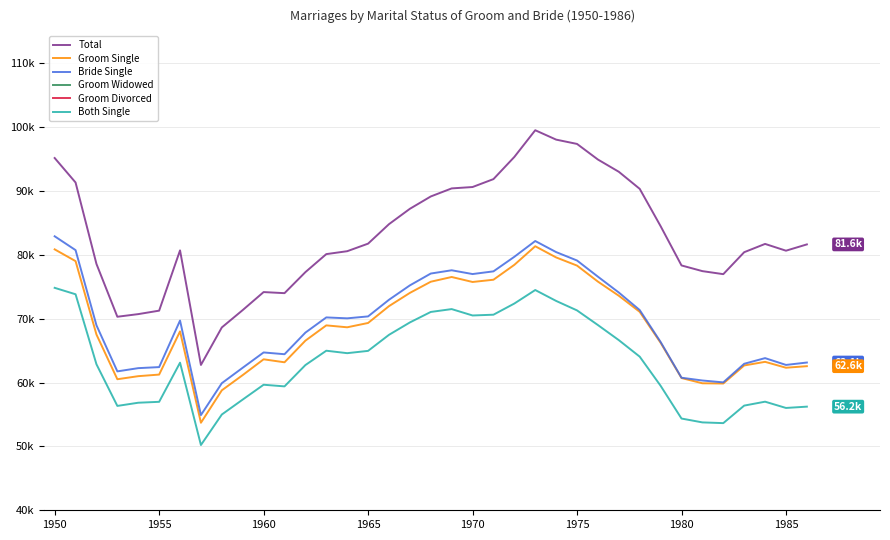

What is the difference between the Groom Single values at 33 and 28?

8399